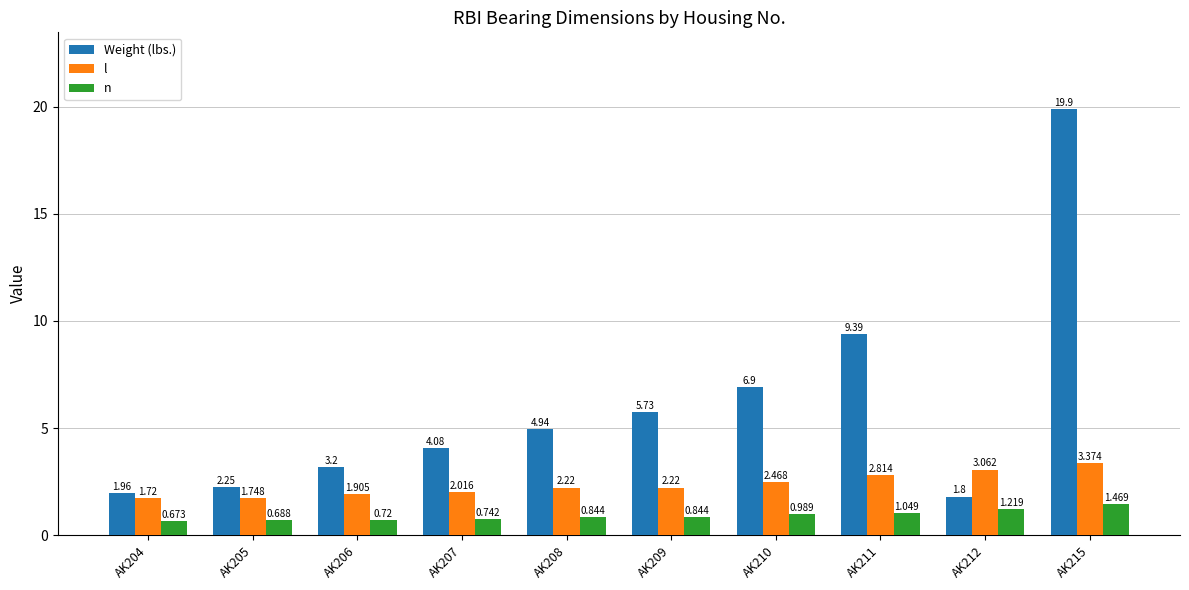

Which series has the largest range (max minus min)?

Weight (lbs.)